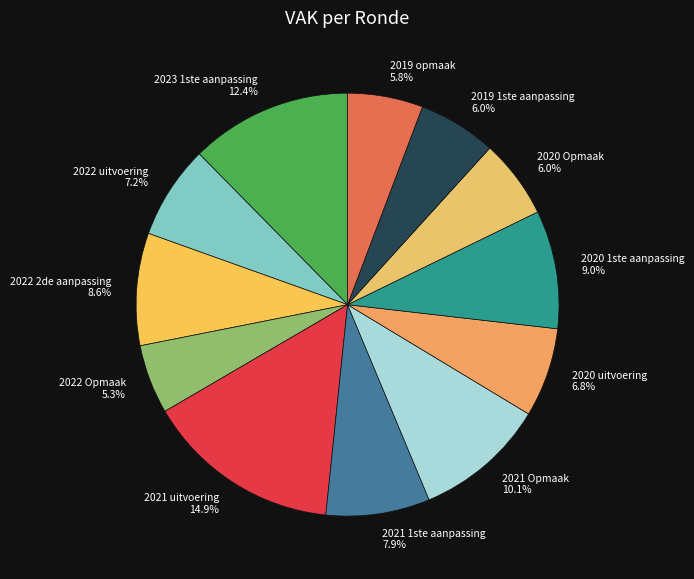

Which has a higher value, 2022 uitvoering or 2023 1ste aanpassing?

2023 1ste aanpassing